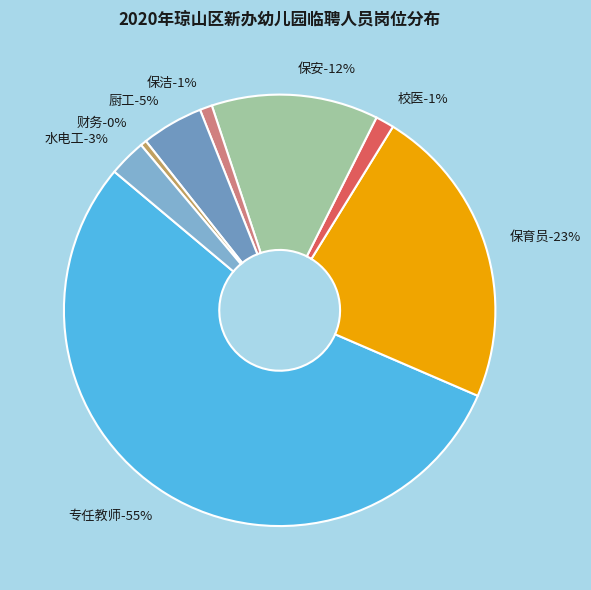

Count the number of slices in the pie.

8